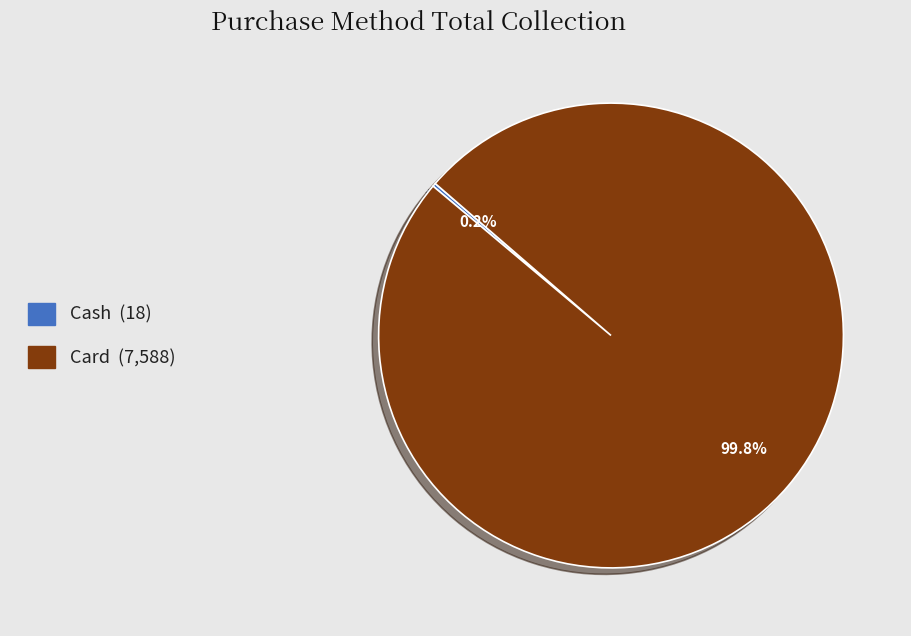

How much of the chart is everything except Card?

0.2%